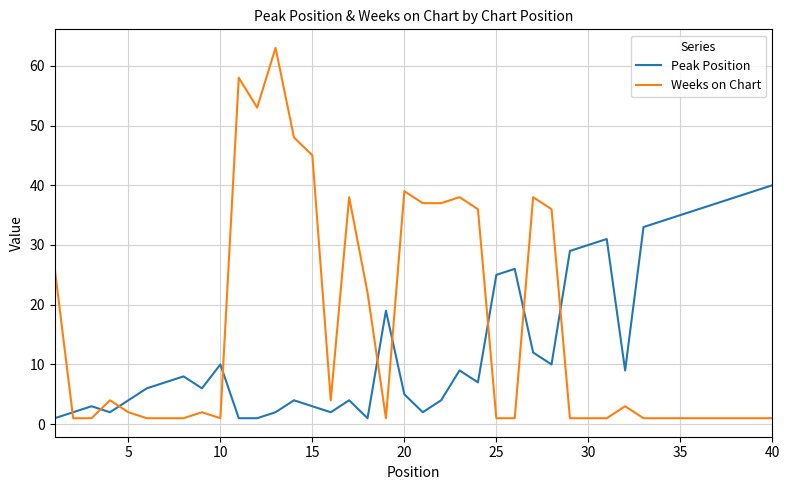

How many intersections are there between Weeks on Chart and Peak Position?

9